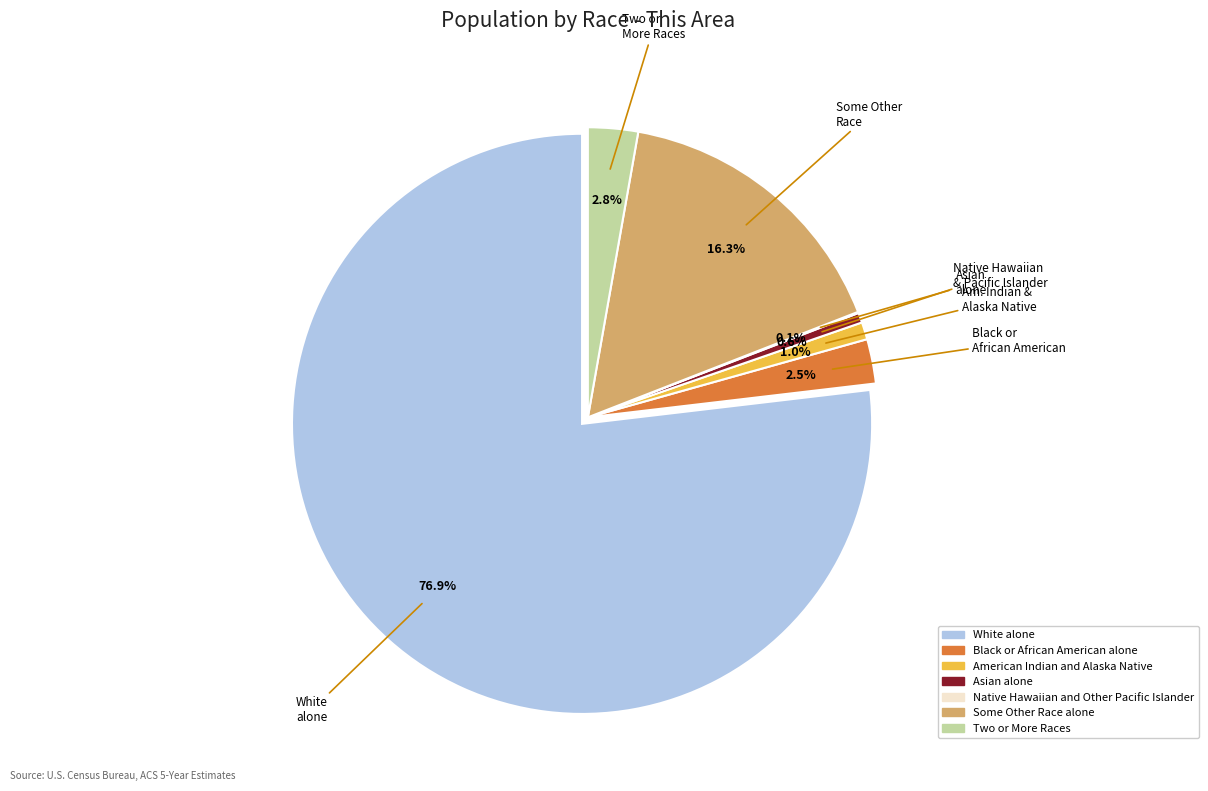

Is it true that White alone is 67% of the pie?

False